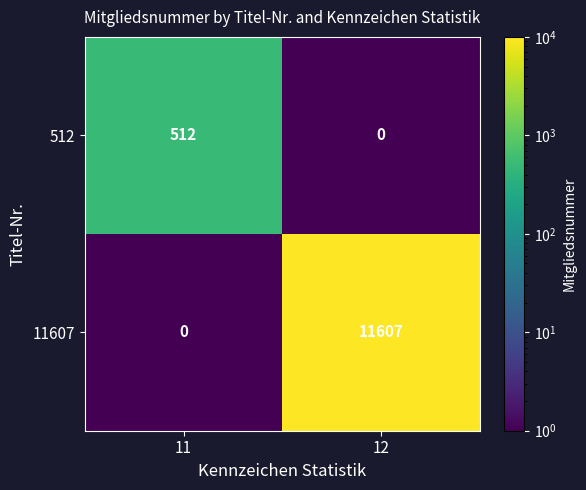

Reading left to right, extract all data points from this chart.

512: 512	0
11607: 0	11607